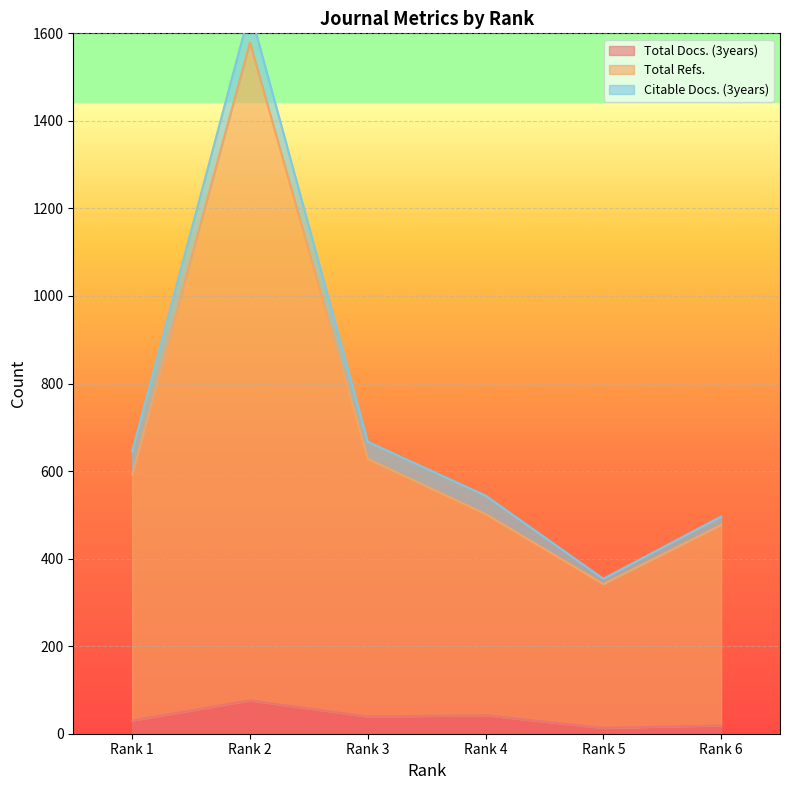

Which series has the widest spread of values?

Total Refs.